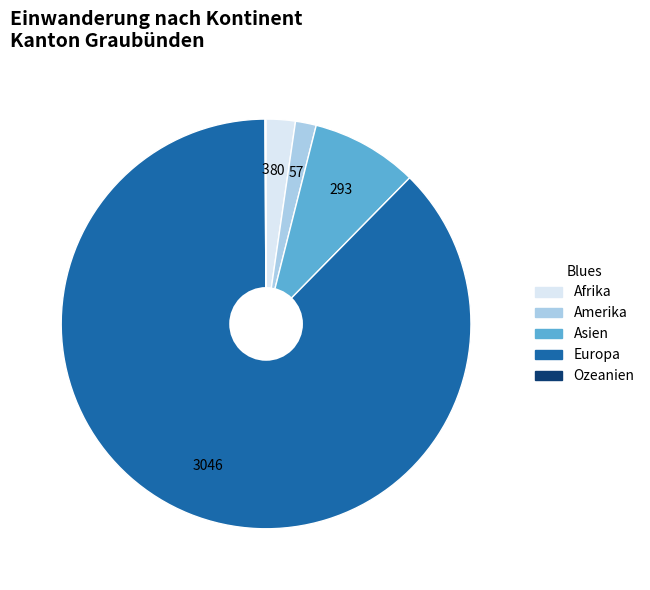

Is it true that Asien is 1% of the pie?

False